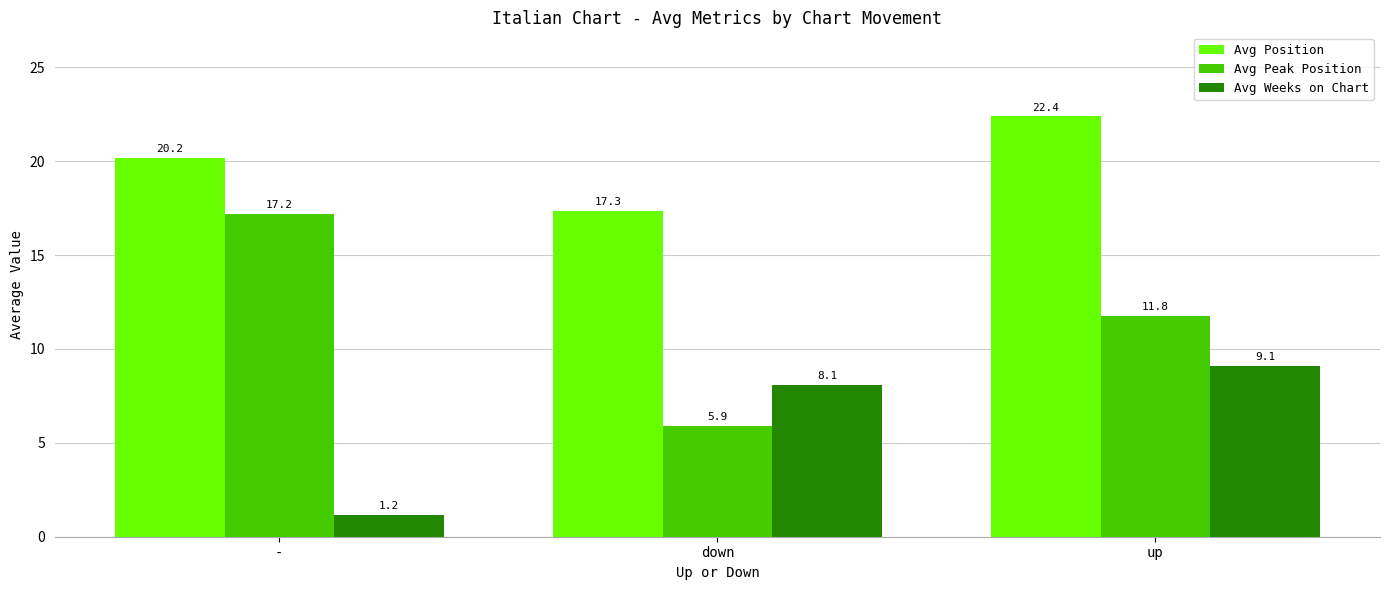

What is the label of the 1st bar from the left?

-